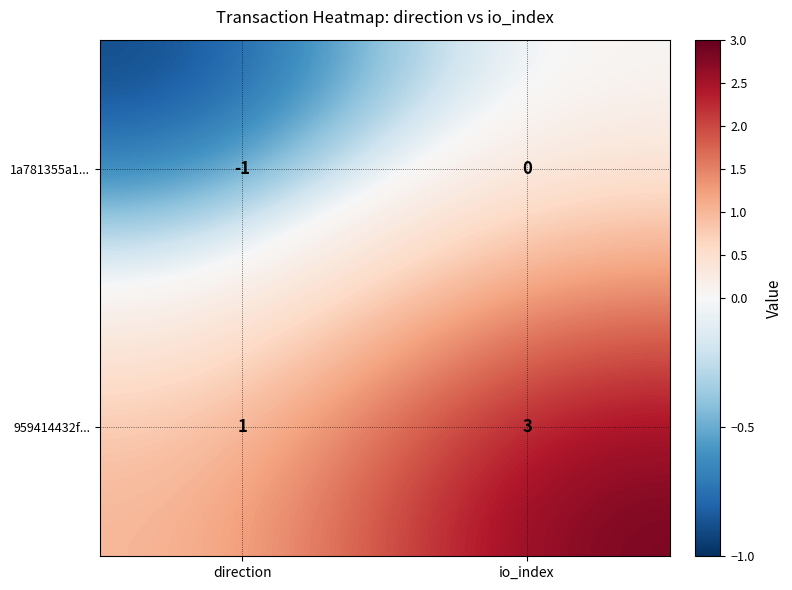

Where is 1a781355a1... nearest to the value 0?

io_index